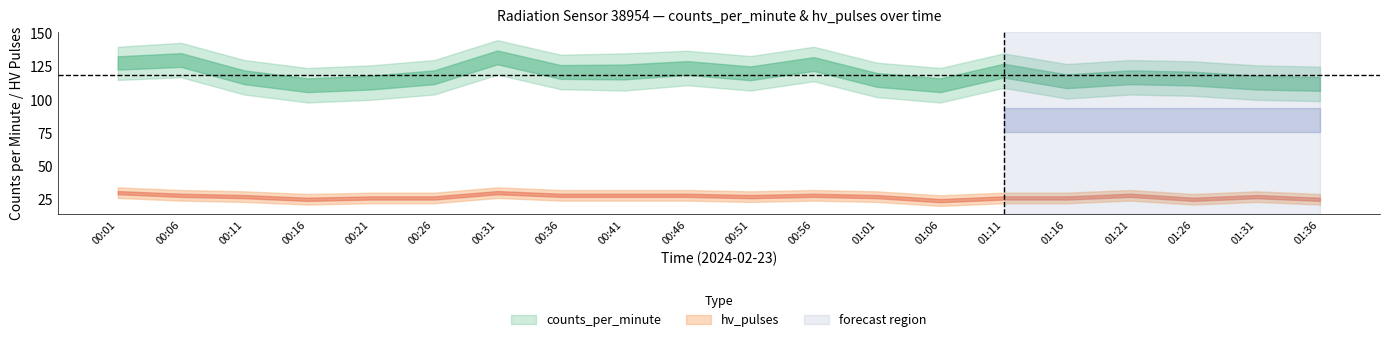

True or false: counts_per_minute has more than 0 interior local peaks.

True